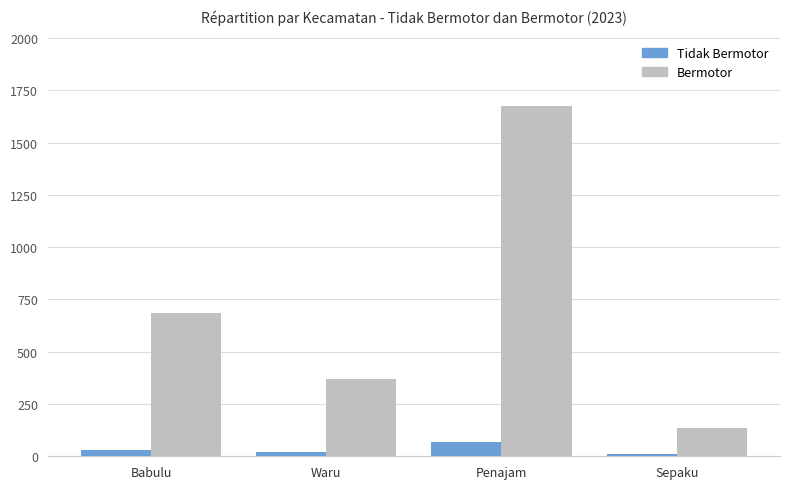

Which series has the largest range (max minus min)?

Bermotor